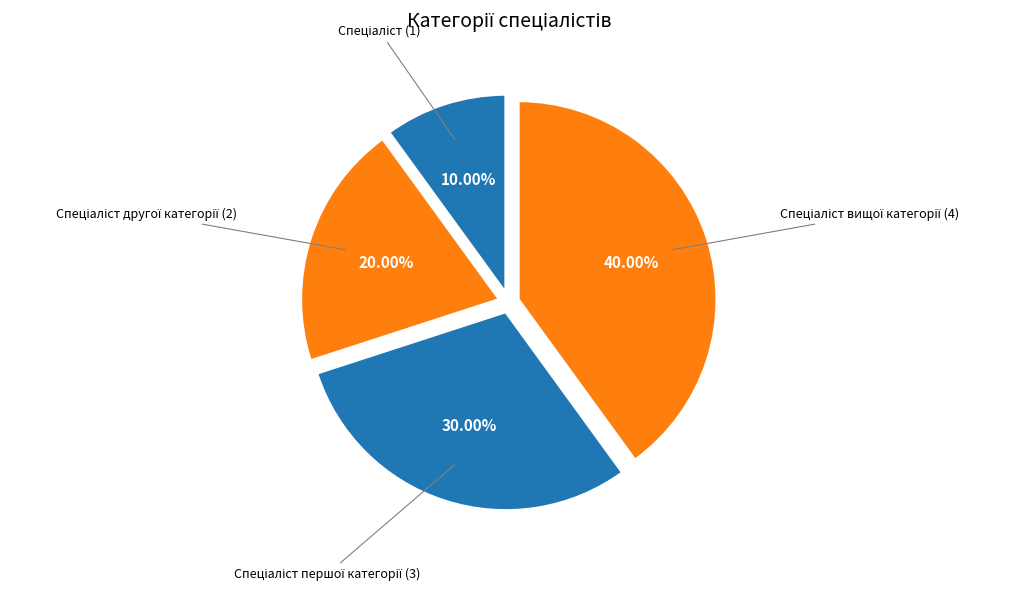

Is there a majority slice in this chart?

No